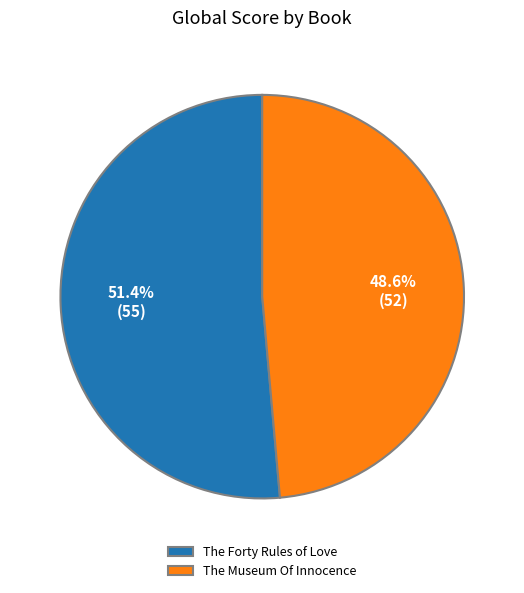

The The Forty Rules of Love slice represents 51% of the pie. True or false?

True